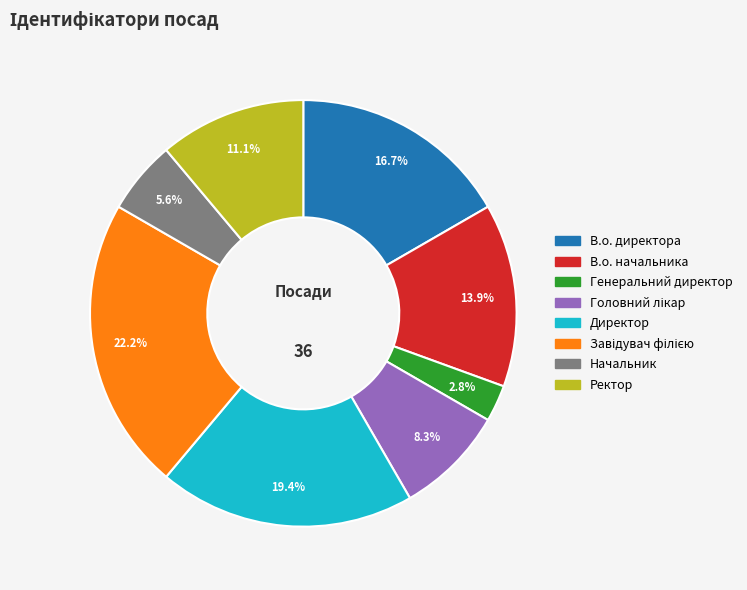

Which slice is the smallest?

Генеральний директор